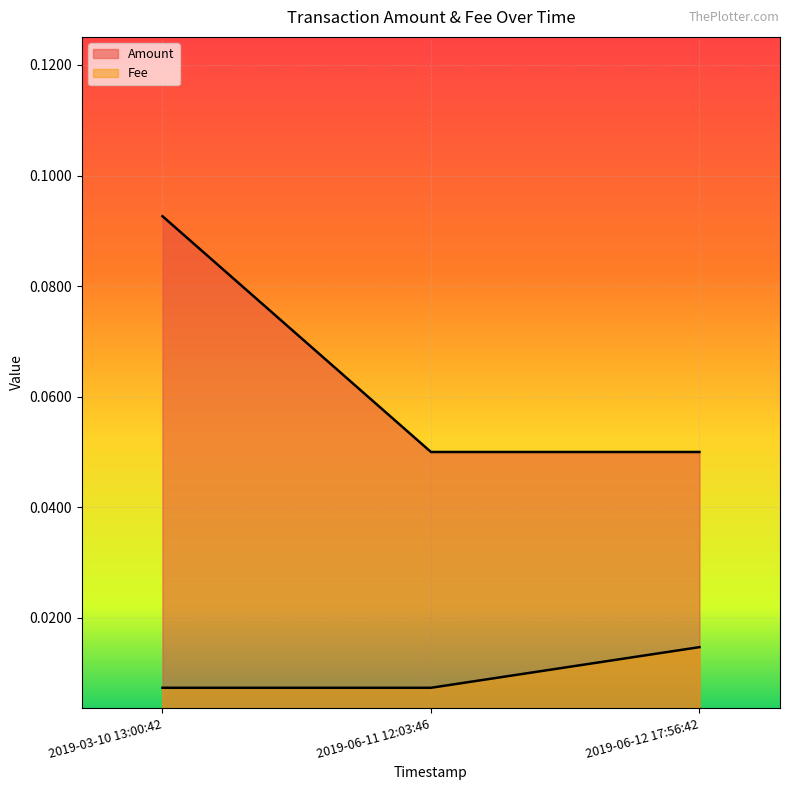

Which series changed the most between 2019-03-10 13:00:42 and 2019-06-12 17:56:42?

Amount